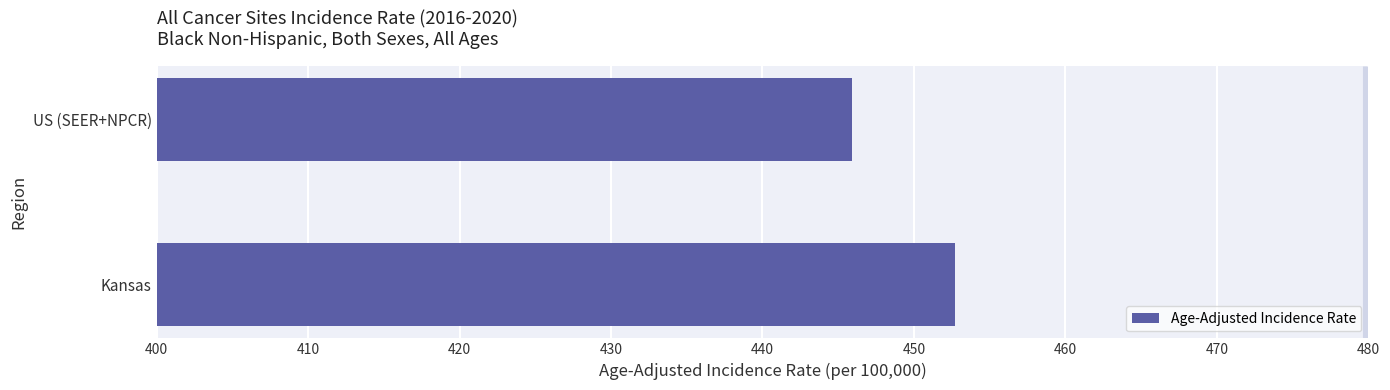

Reading top to bottom, list all the values displayed in this chart.

445.9	452.7